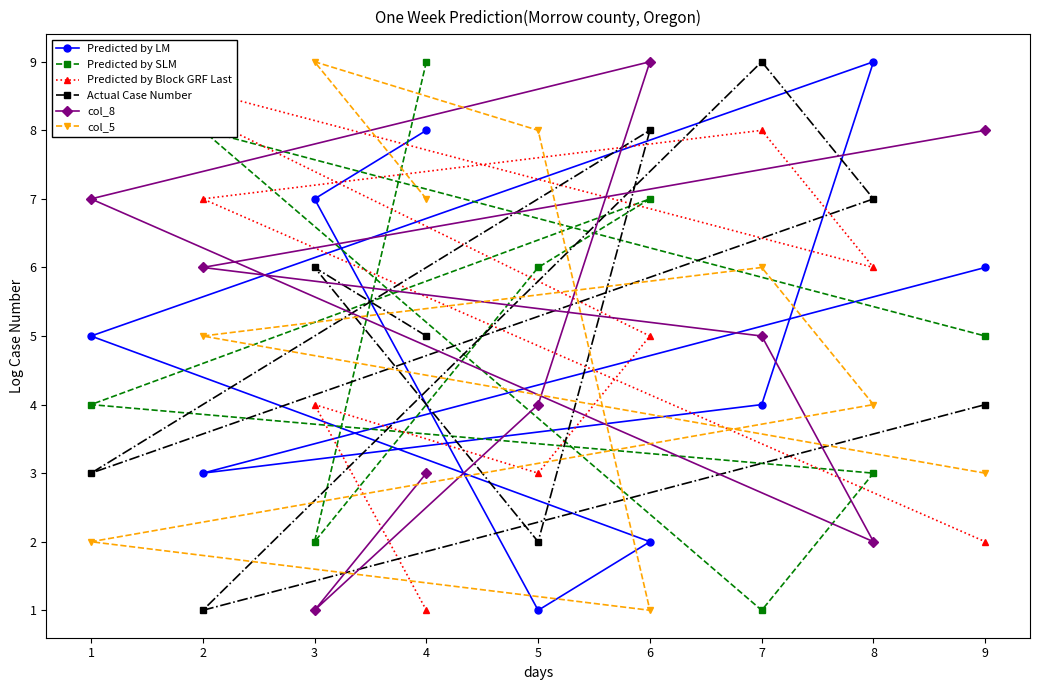

Which series ends up on top after the final intersection of Actual Case Number and Predicted by SLM?

Predicted by SLM